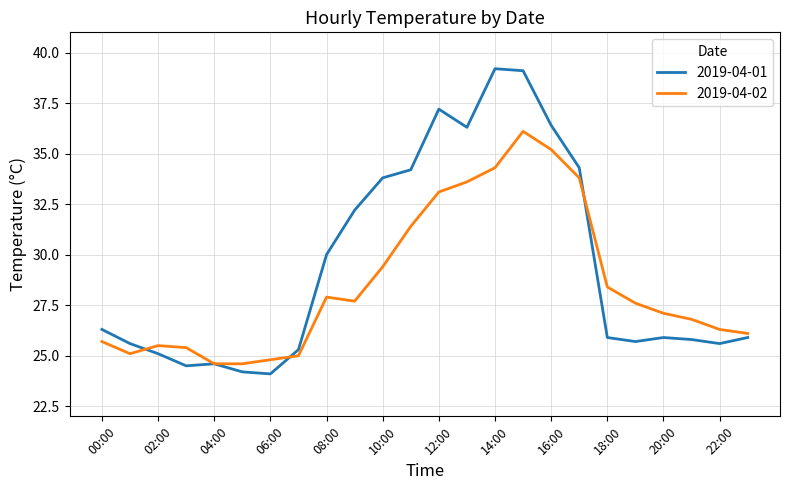

What is the difference between the maximum and second lowest values in the 2019-04-02 series?

11.5